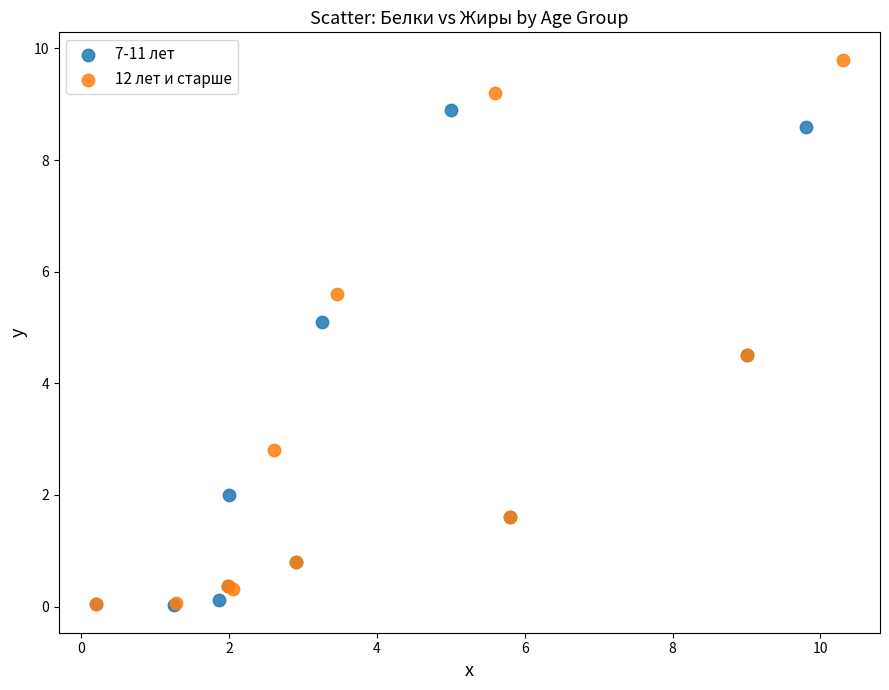

Which series reaches the maximum Y coordinate?

12 лет и старше